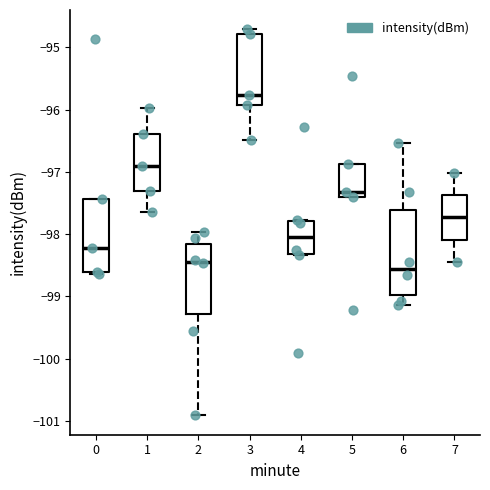

Where is the upper edge of the box at x = 6 on the y-axis? The values are not printed on the chart, so give them approximately, as read against the axis.

-97.6